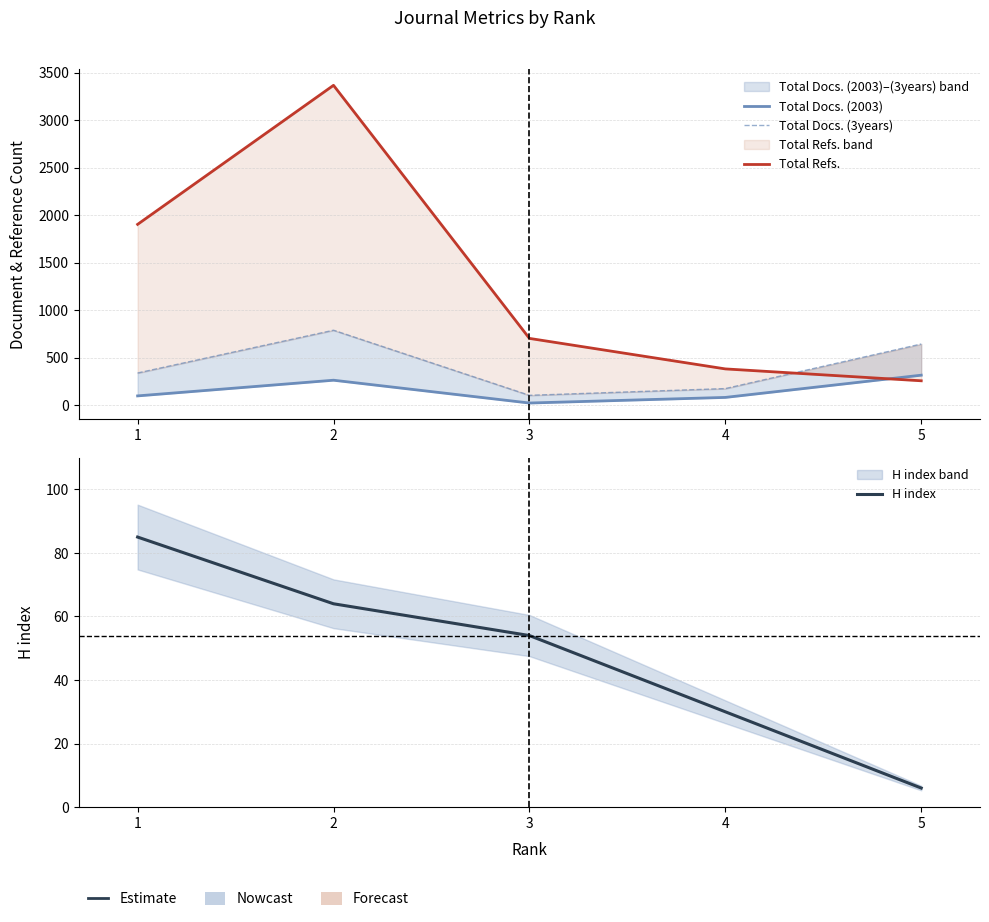

What is the difference between the maximum and second lowest values in the Total Refs. series?

2984